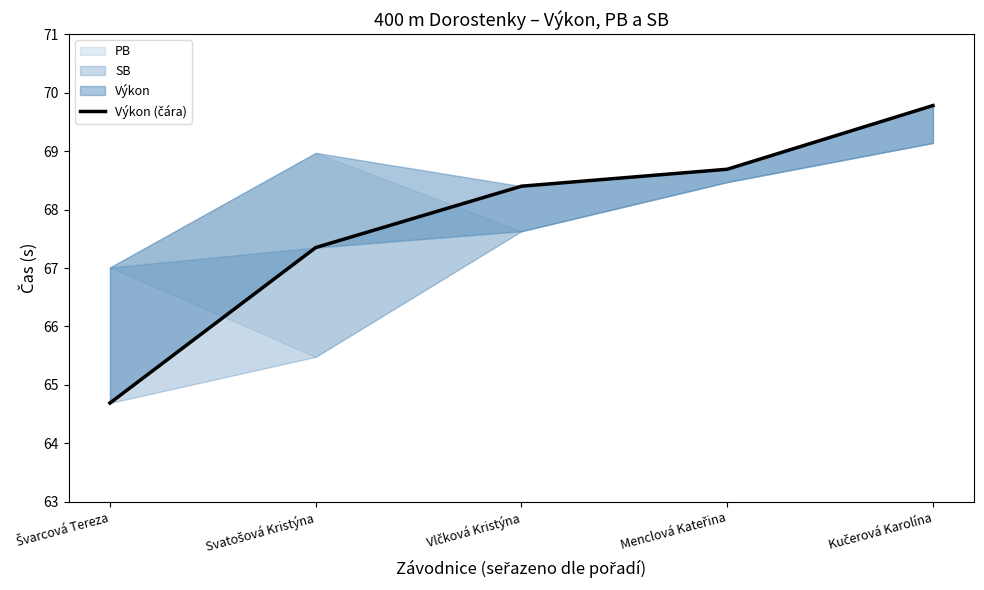

Approximately how many times larger is the value at Svatošová Kristýna compared to Vlčková Kristýna?

1.0